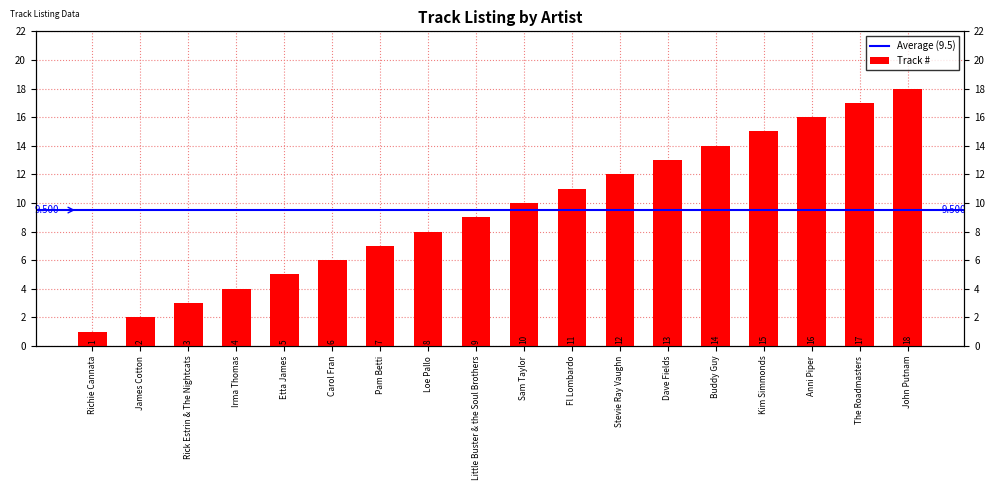

What is the difference between the second highest and minimum values?

16